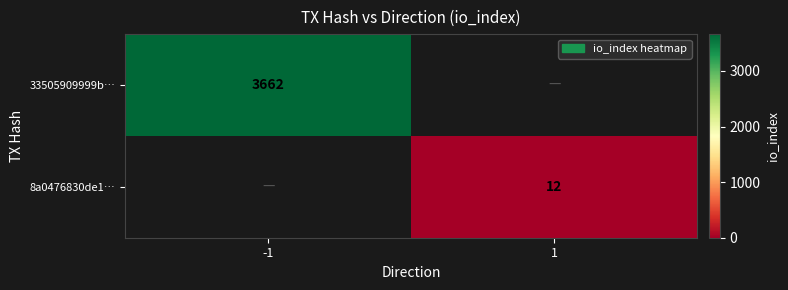

Is it true that 8a0476830de1… equals 17 at 1?

False